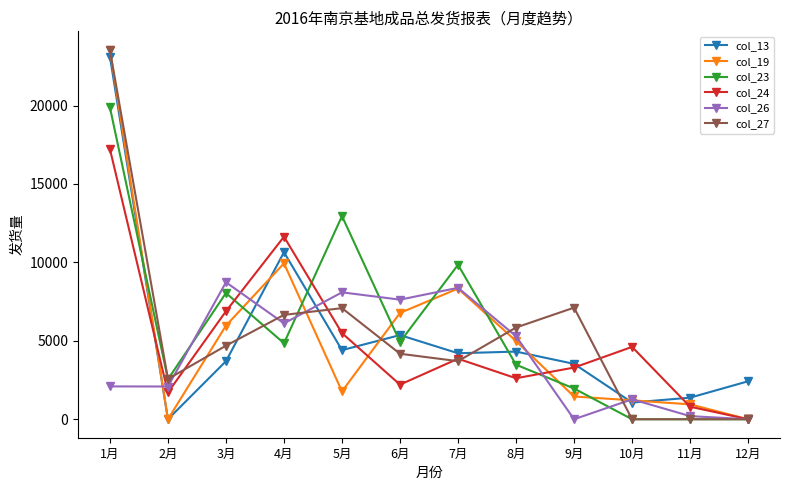

True or false: col_24 has more than 1 interior local peaks.

True